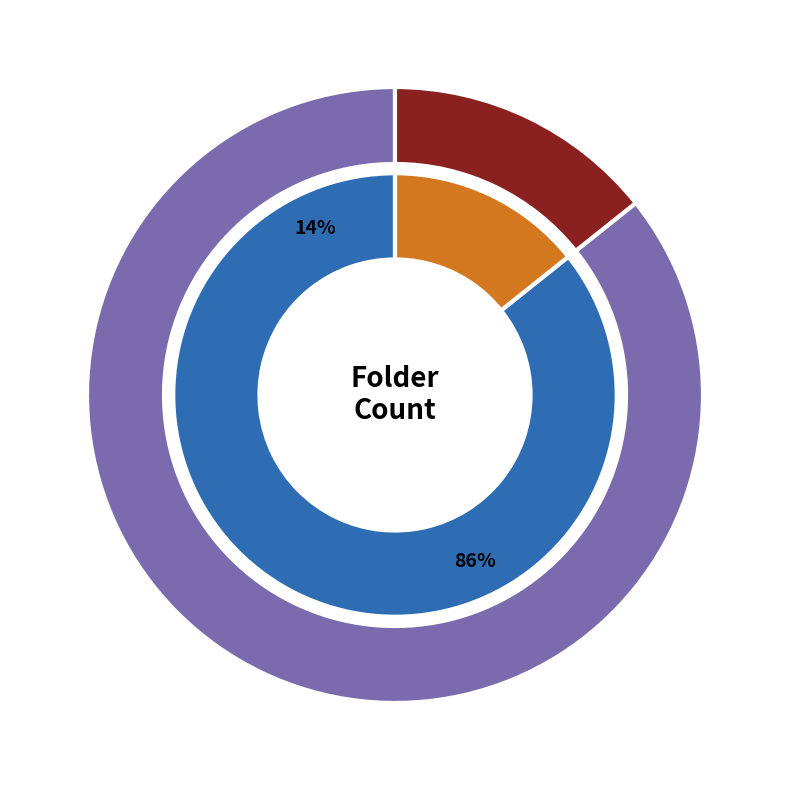

Rank the categories by value from lowest to highest.

National Music Women's Festival, National Museum of Women in the Arts